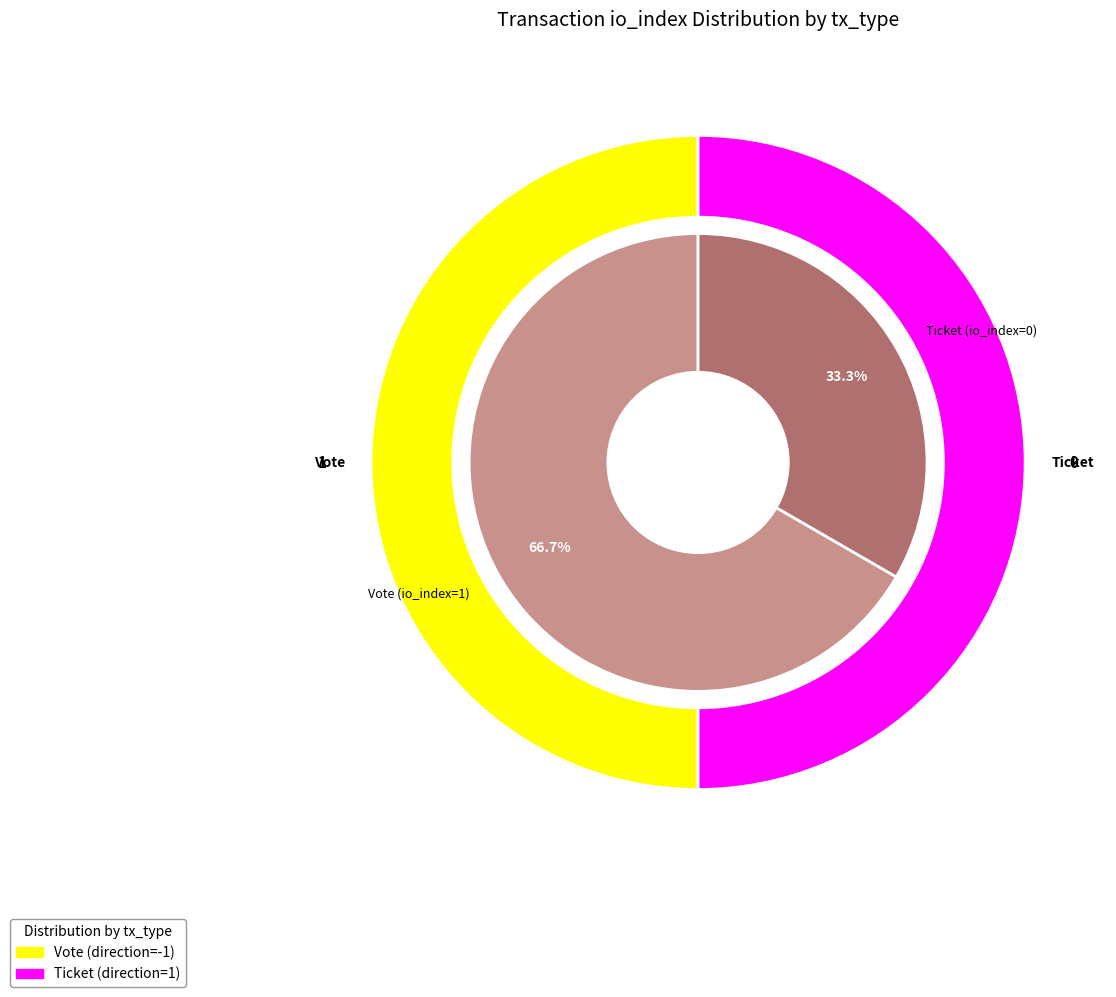

What percentage do Vote and Ticket together represent?

100.0%